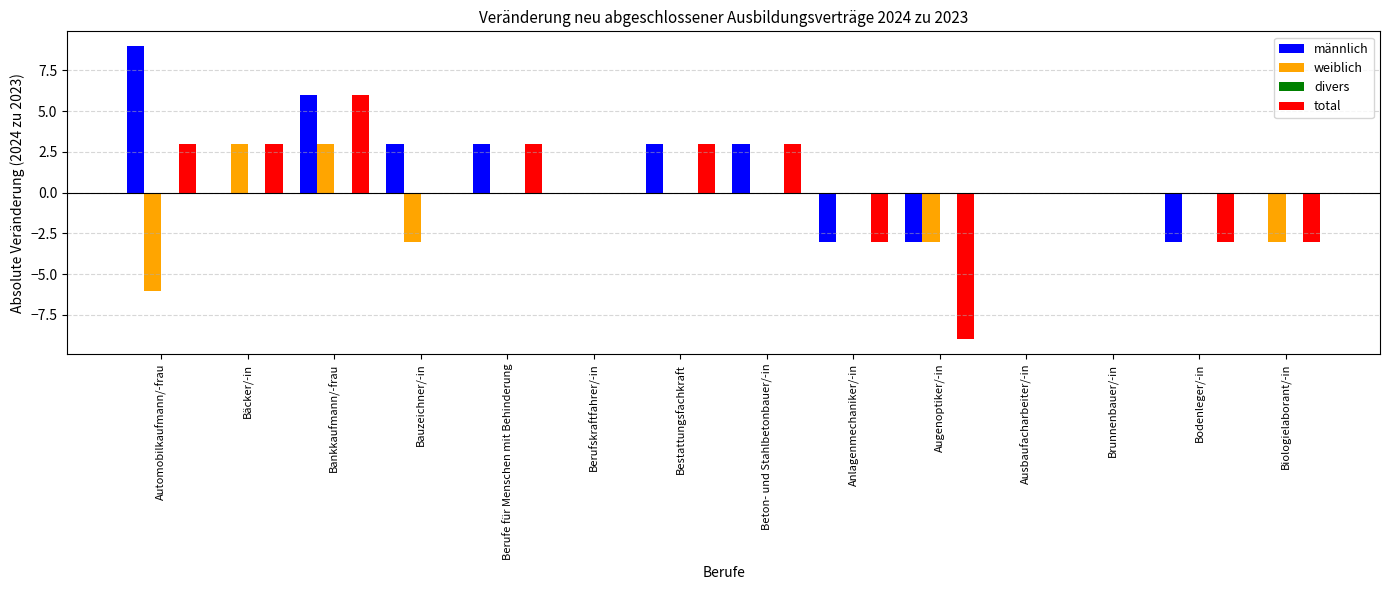

Which category has the highest value in the total series?

Bankkaufmann/-frau